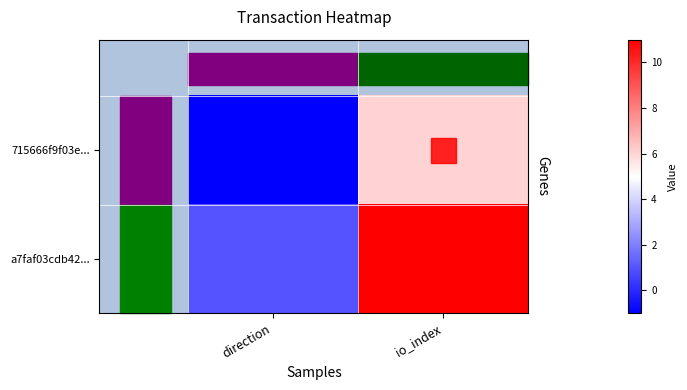

What is the difference between the highest and lowest values at direction?

2